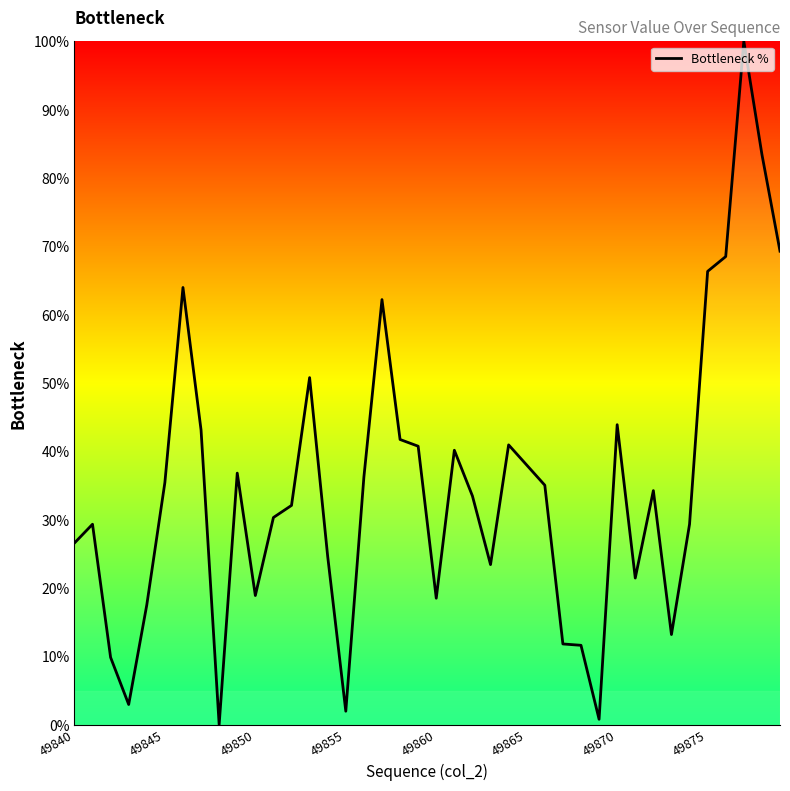

How many distinct data groups are displayed?

1